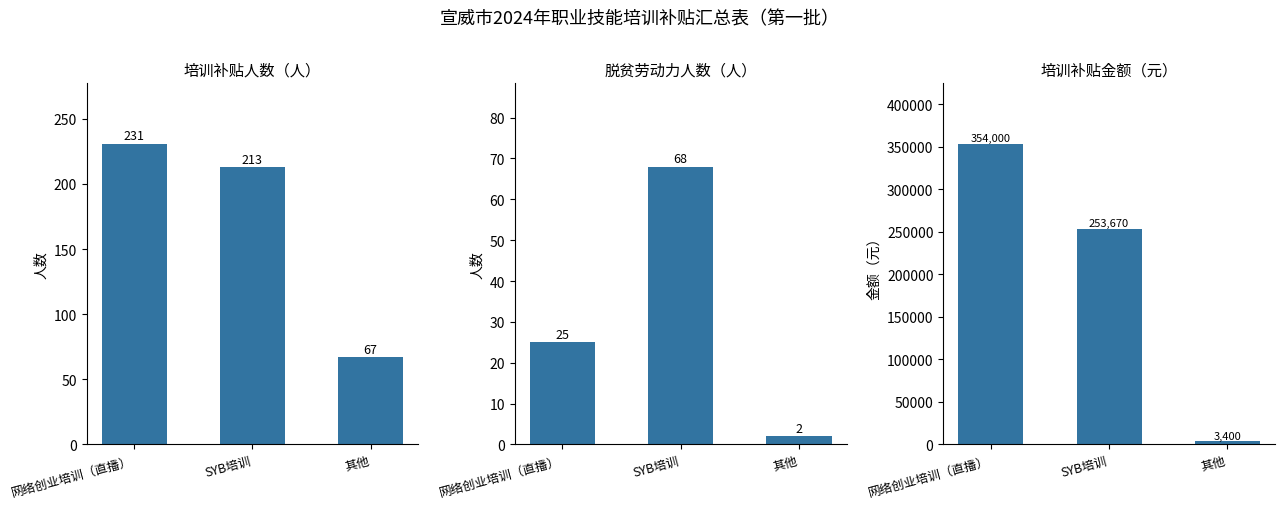

Reading left to right, transcribe all the data shown in this chart.

培训补贴人数: 网络创业培训（直播）=231	SYB培训=213	其他=67
脱贫劳动力人数: 网络创业培训（直播）=25	SYB培训=68	其他=2
培训补贴（元）: 网络创业培训（直播）=354000	SYB培训=253670	其他=3400